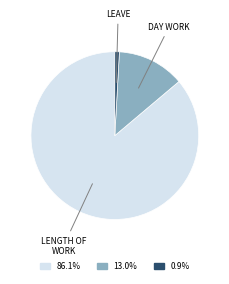

Is there a majority slice in this chart?

Yes